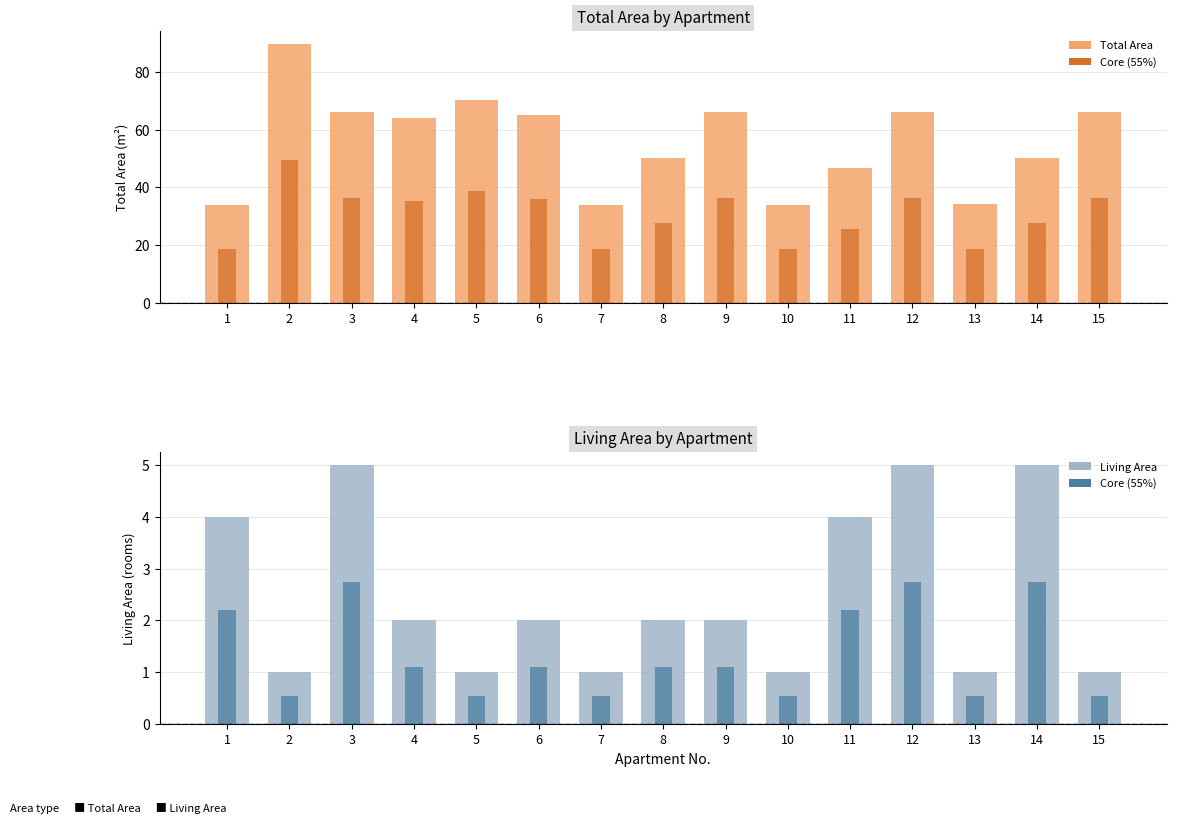

List the labels in order of Total Area value, smallest first.

1, 7, 10, 13, 11, 8, 14, 4, 6, 3, 9, 12, 15, 5, 2